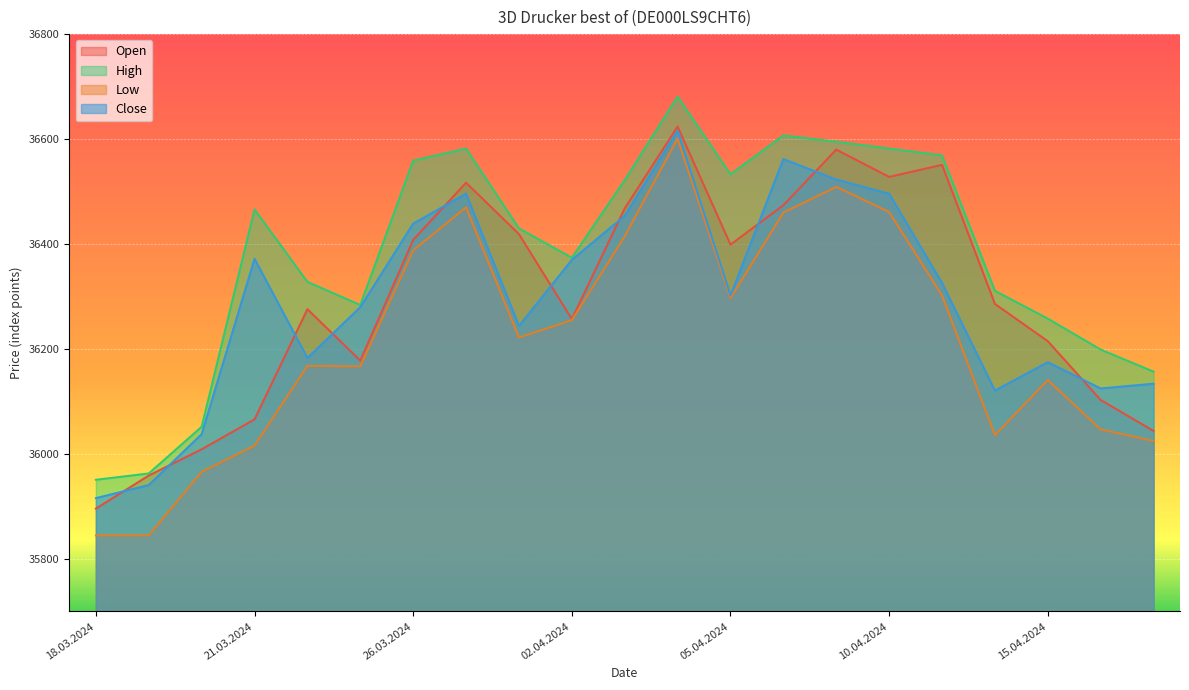

Which series has the largest total across all categories?

High